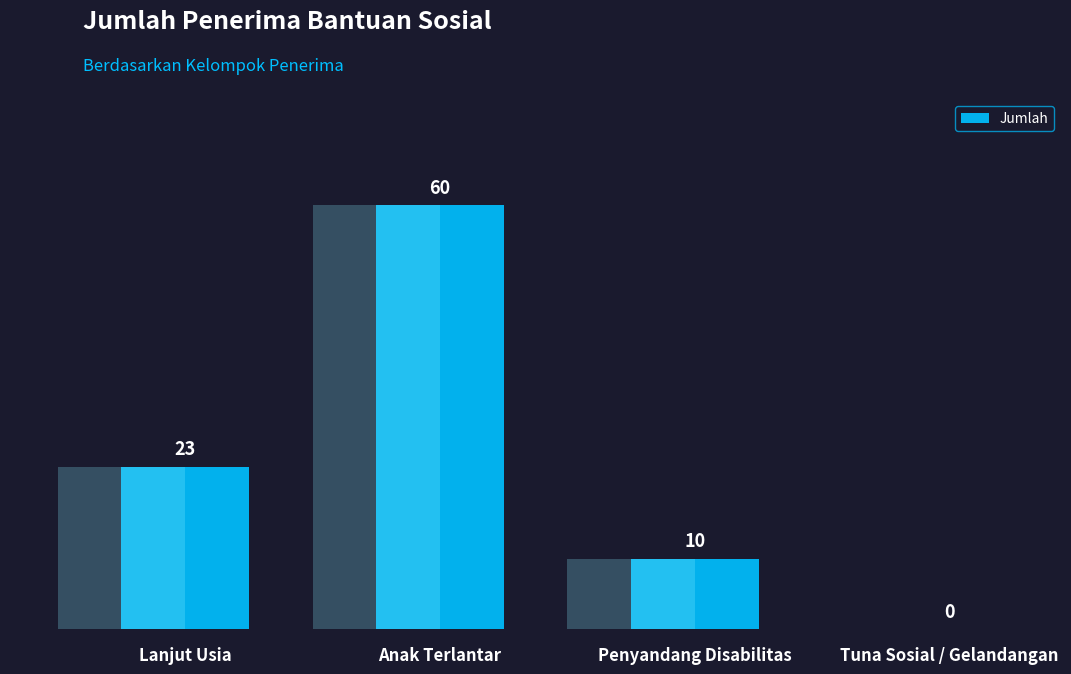

What is the sum of all values?

93